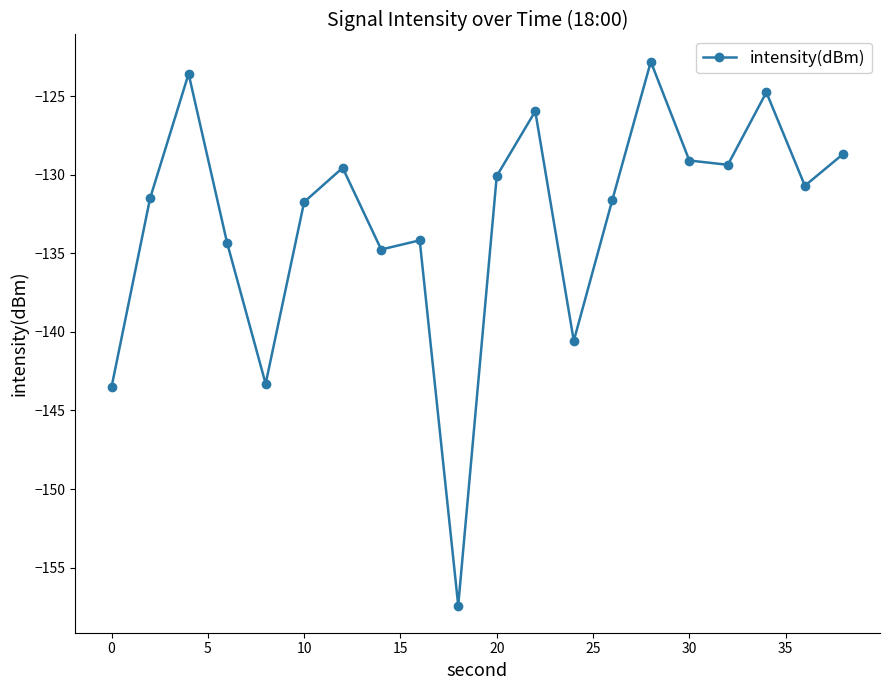

What is the difference between the maximum and minimum values?

34.6